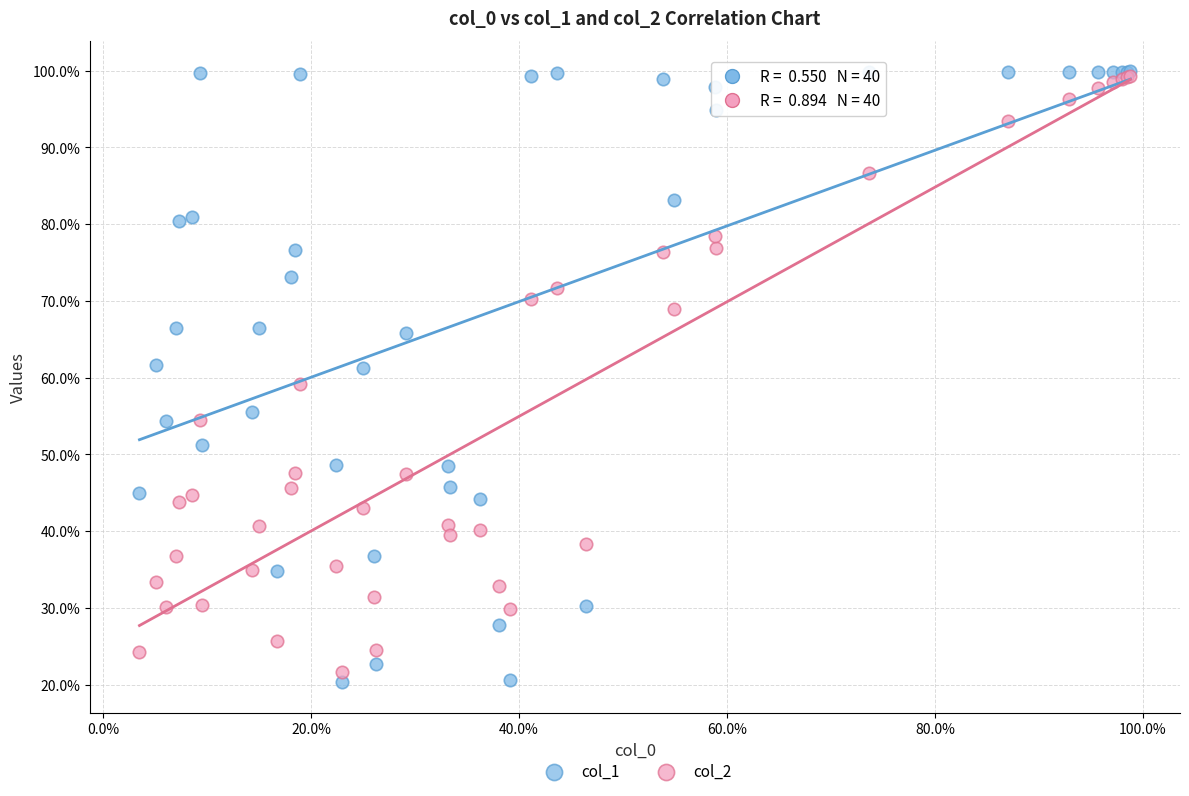

Which series has the widest spread of Y values?

col_1